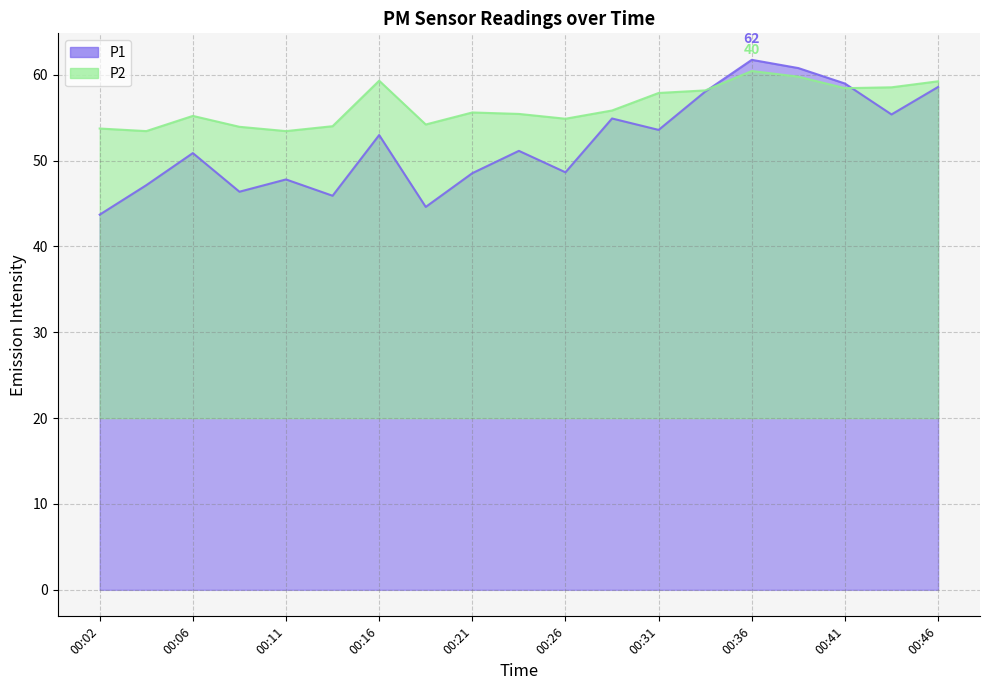

Which series changed the most between 00:21 and 00:28?

P1